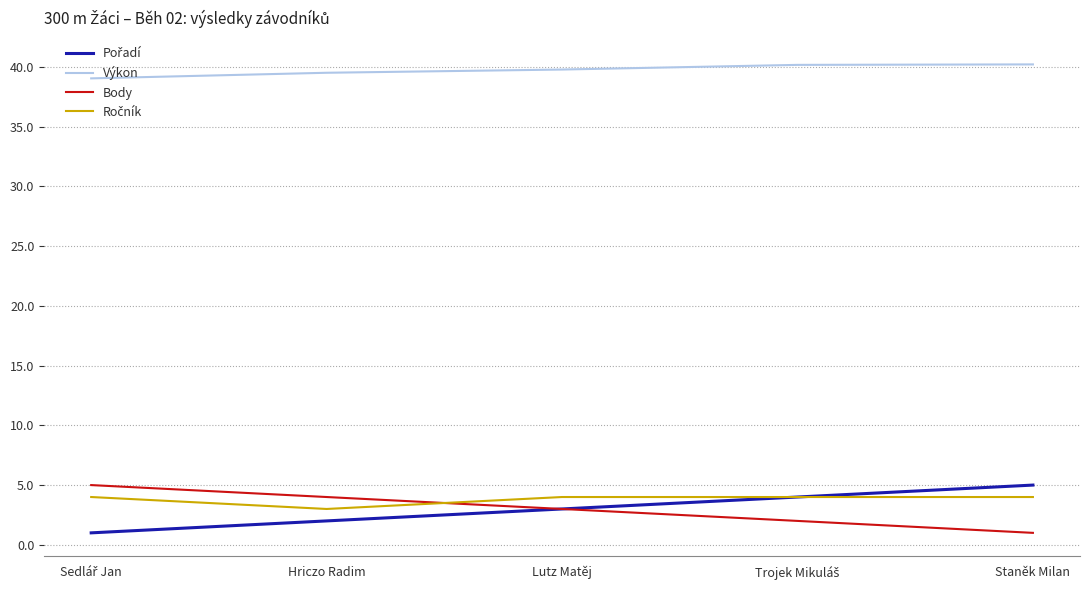

True or false: Body has a value of 5.6 at Hriczo Radim.

False